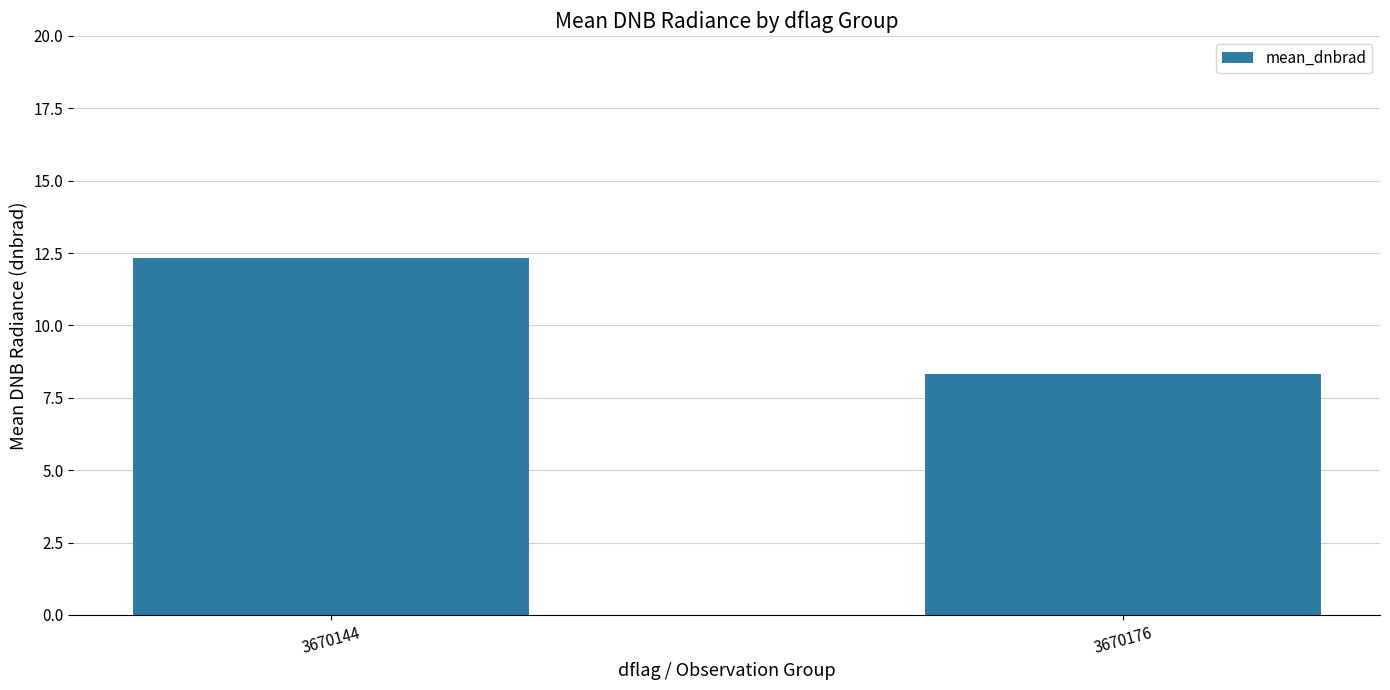

How many values are below 12?

1